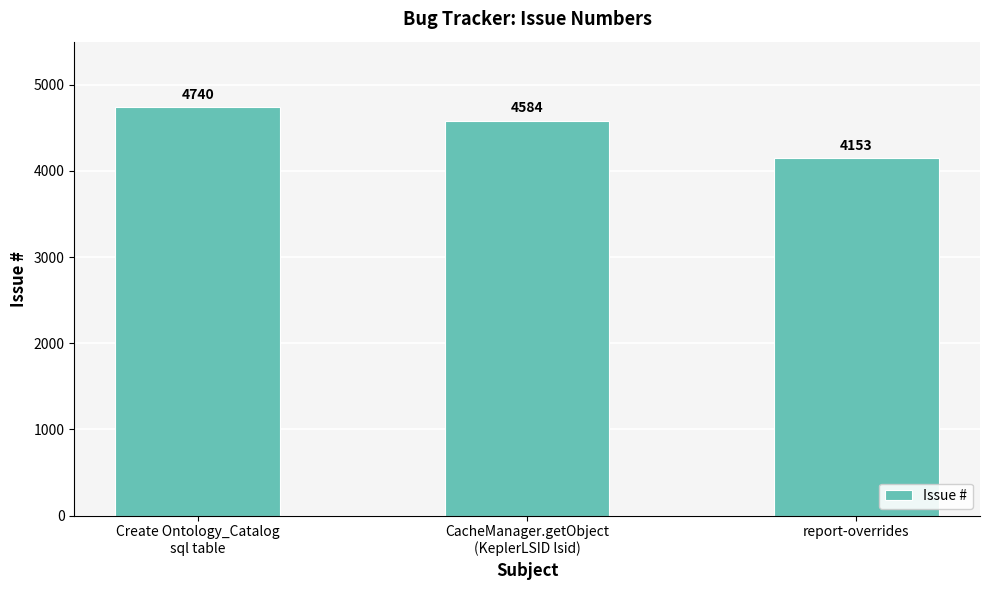

Reading left to right, what are all the values shown in this chart?

4740	4584	4153